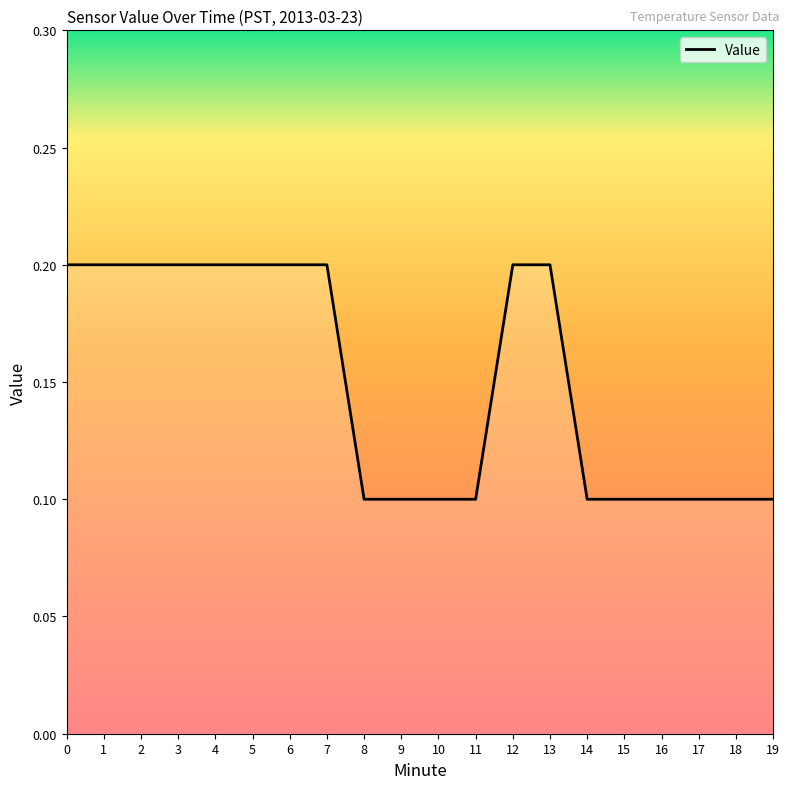

What is the sum of the values at 6 and 1?

0.4